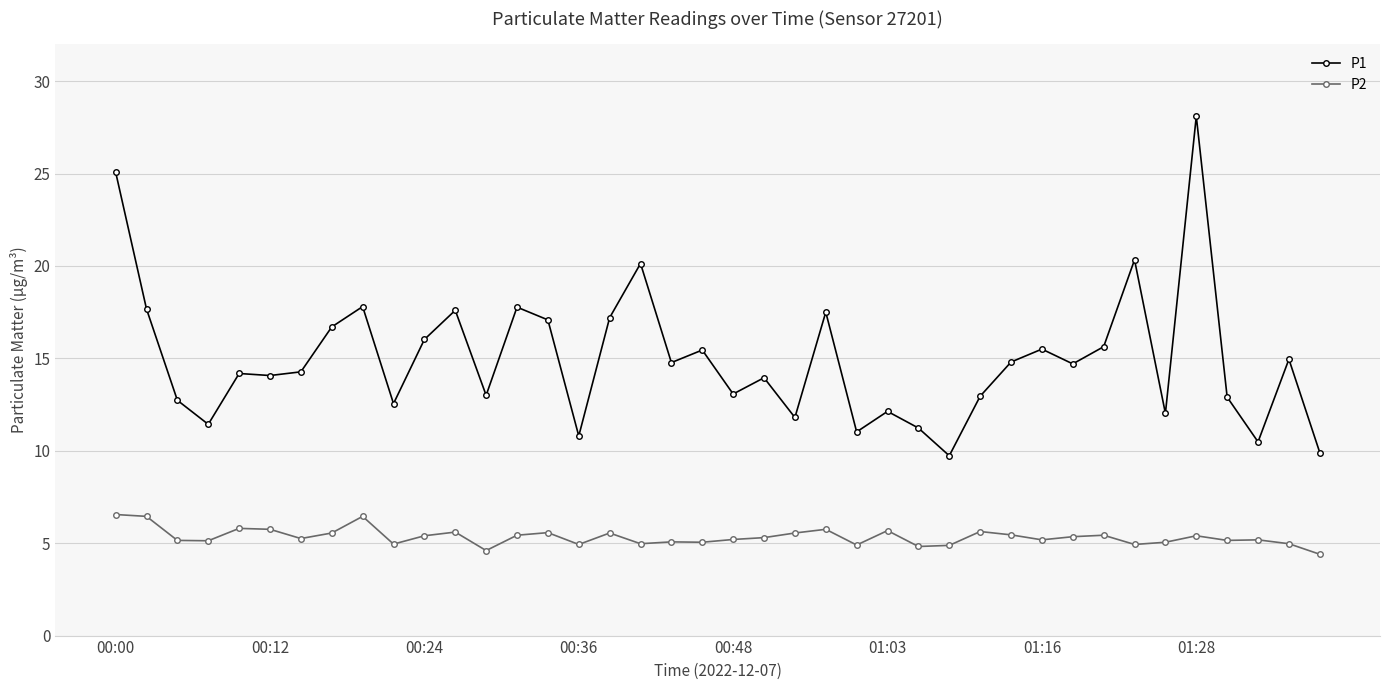

Which series has the largest range (max minus min)?

P1